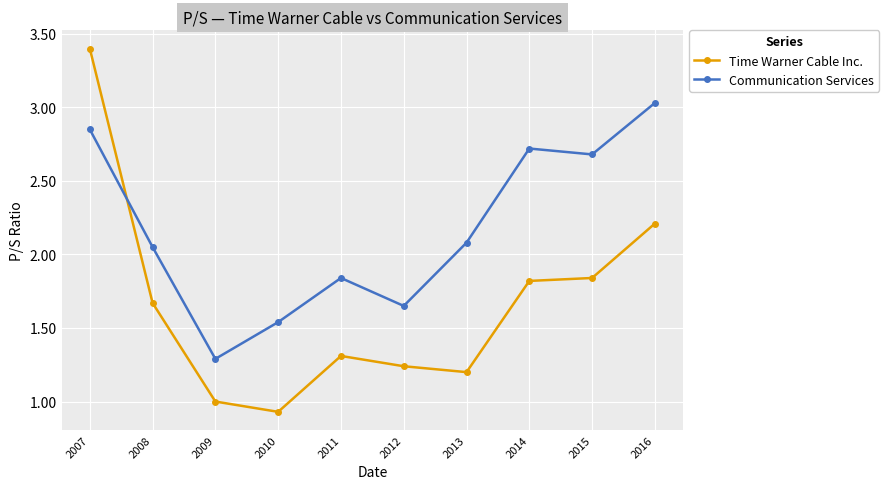

Which series has the widest spread of values?

Time Warner Cable Inc.